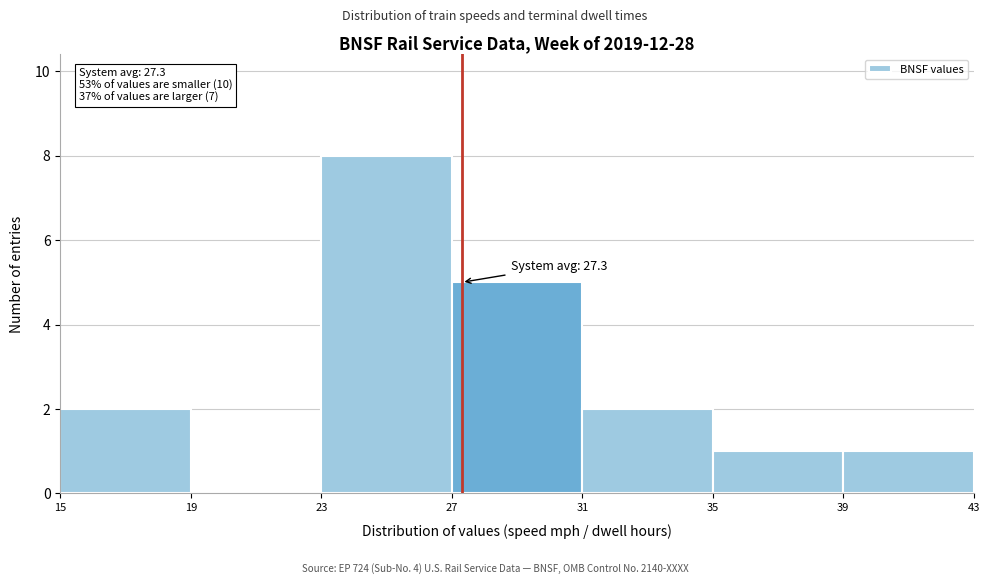

Over which range of the x-axis is the bar tallest?

23 to 27